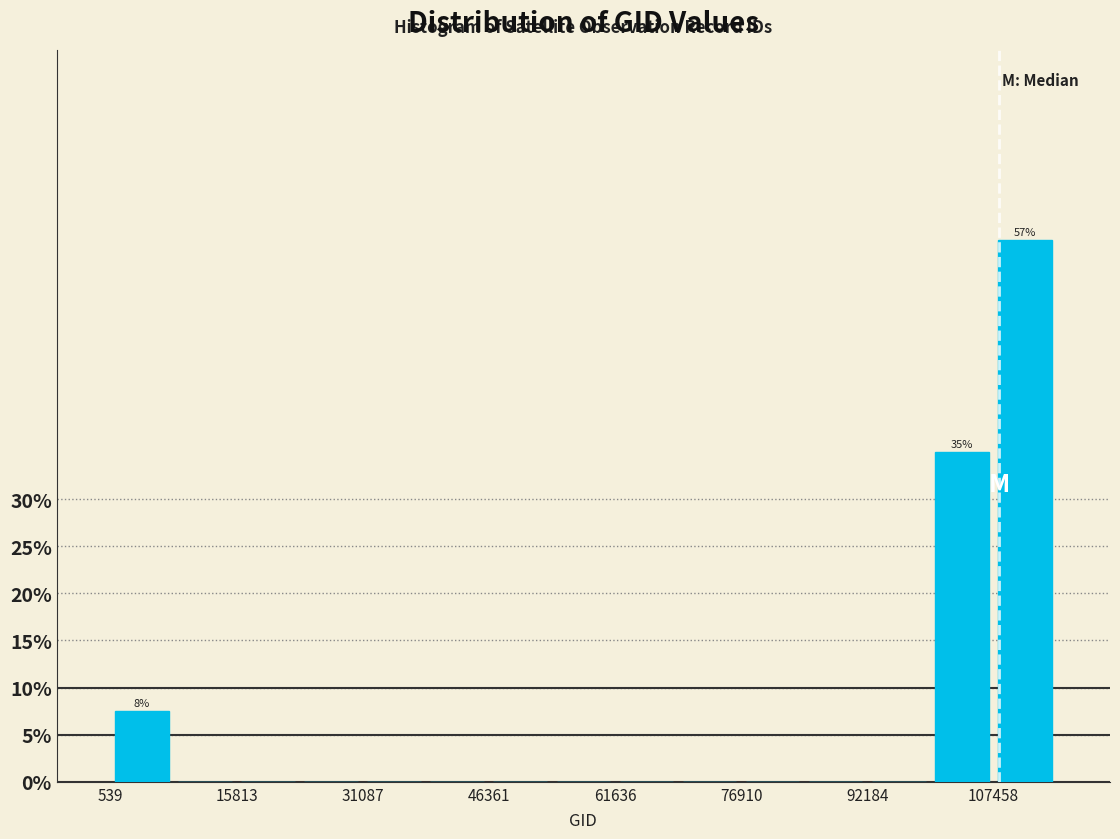

Around what value on the x-axis is the tallest bar? Give the approximate position of its centre, as read against the axis.

112000